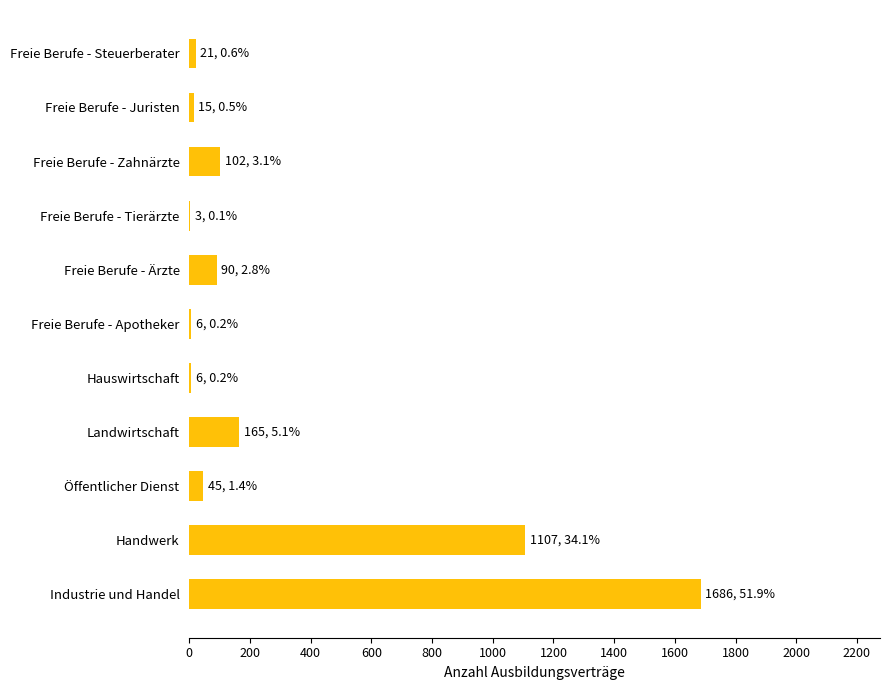

The value at Handwerk is 1643. True or false?

False